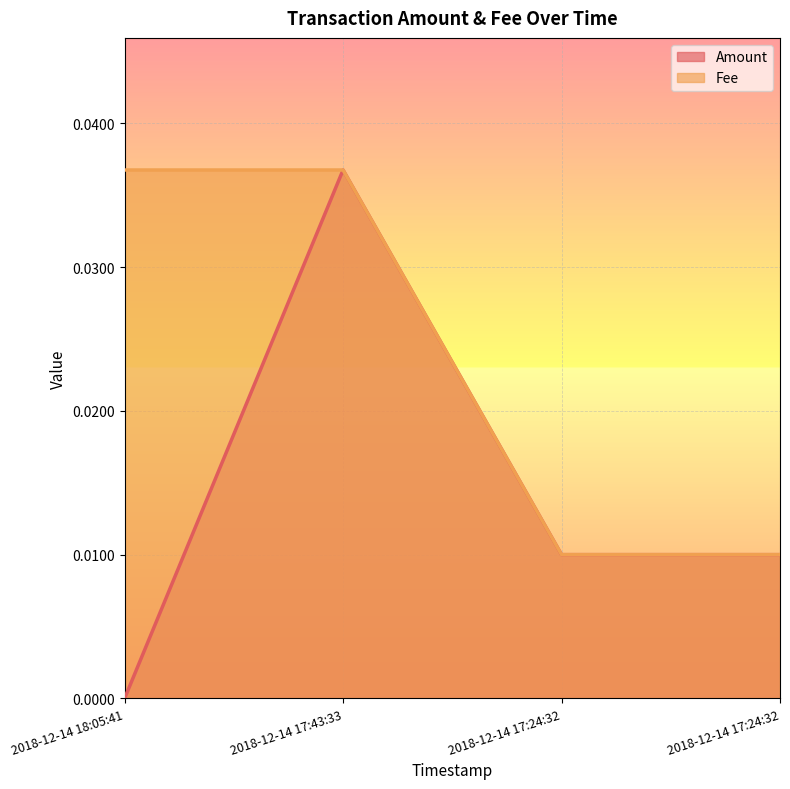

What are all the series names shown in the legend?

Amount, Fee